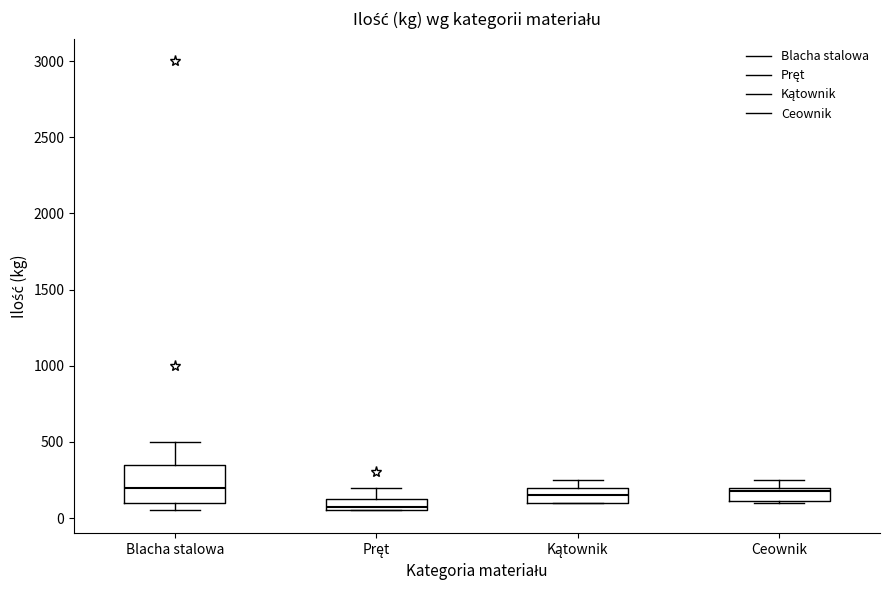

Comparing the boxes themselves (not the whiskers), which one is the tallest?

Blacha stalowa